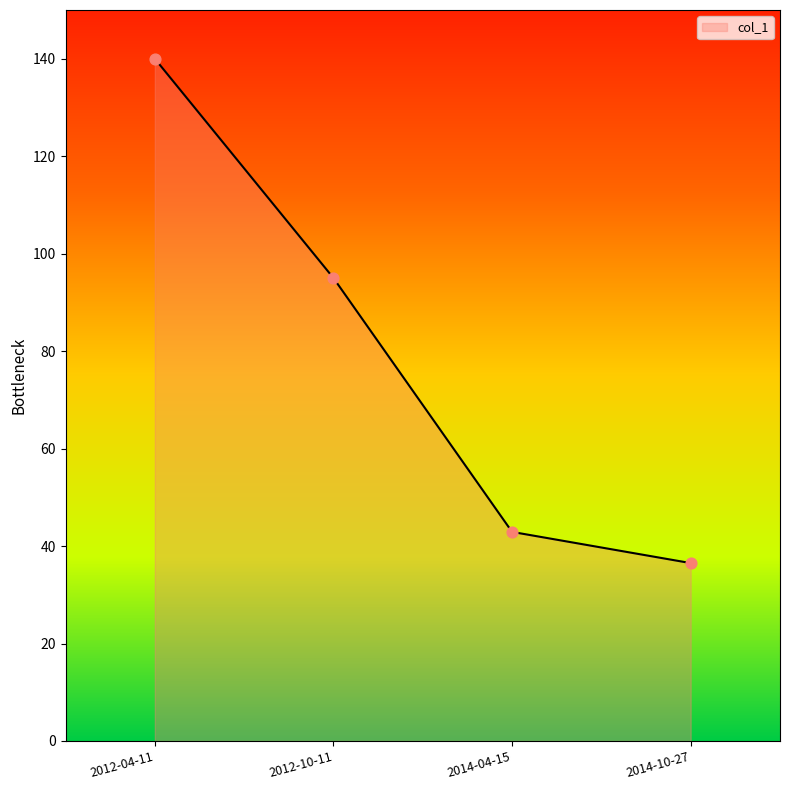

What is the ratio of the value at 2014-04-15 to the value at 2012-04-11?

0.3